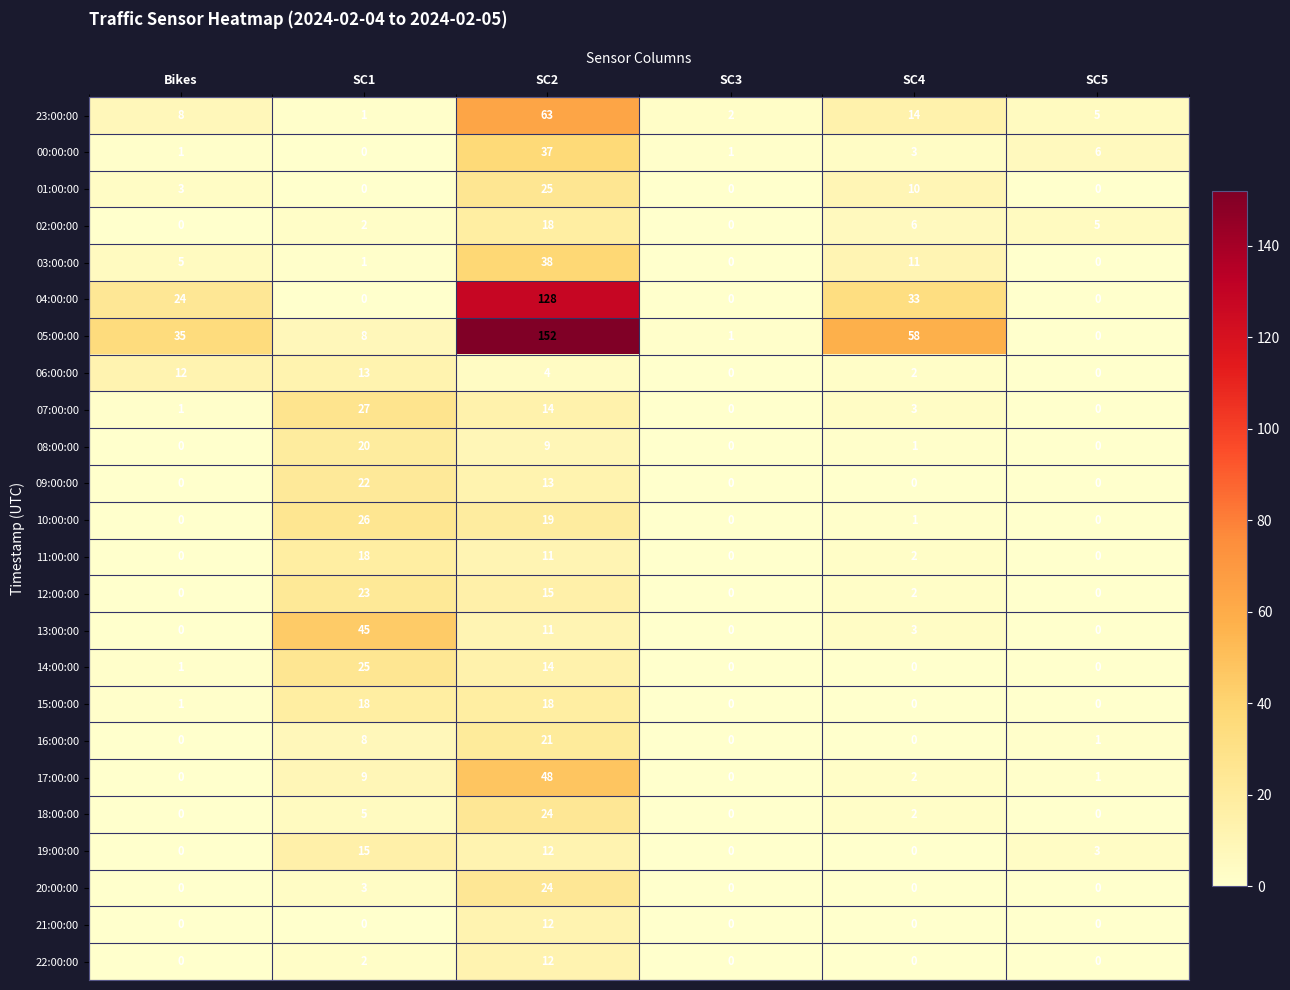

Where is 19:00:00 nearest to the value 7?

SC5